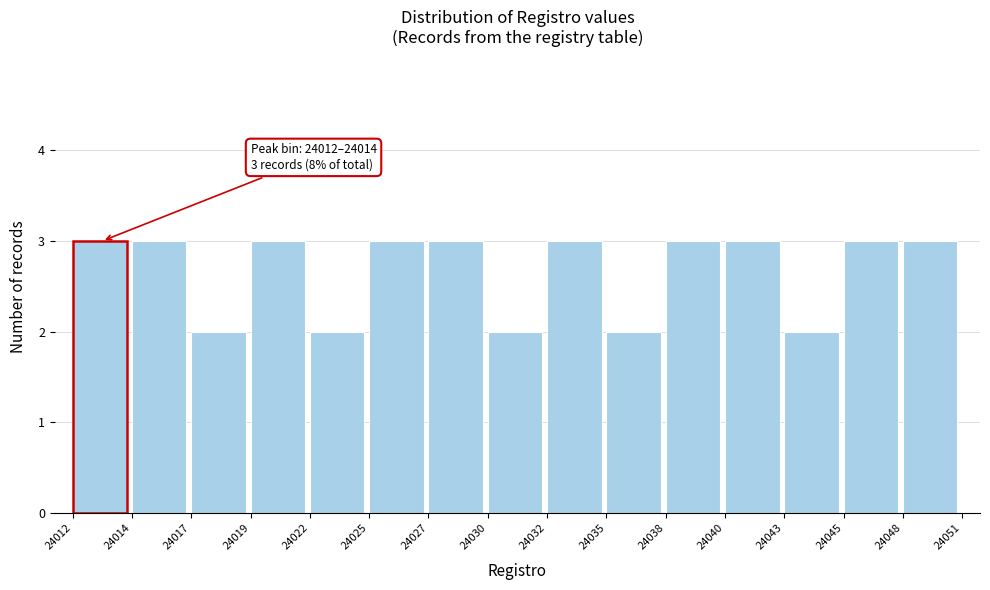

Reading right to left, transcribe all the data shown in this chart.

3	3	2	3	3	2	3	2	3	3	2	3	2	3	3